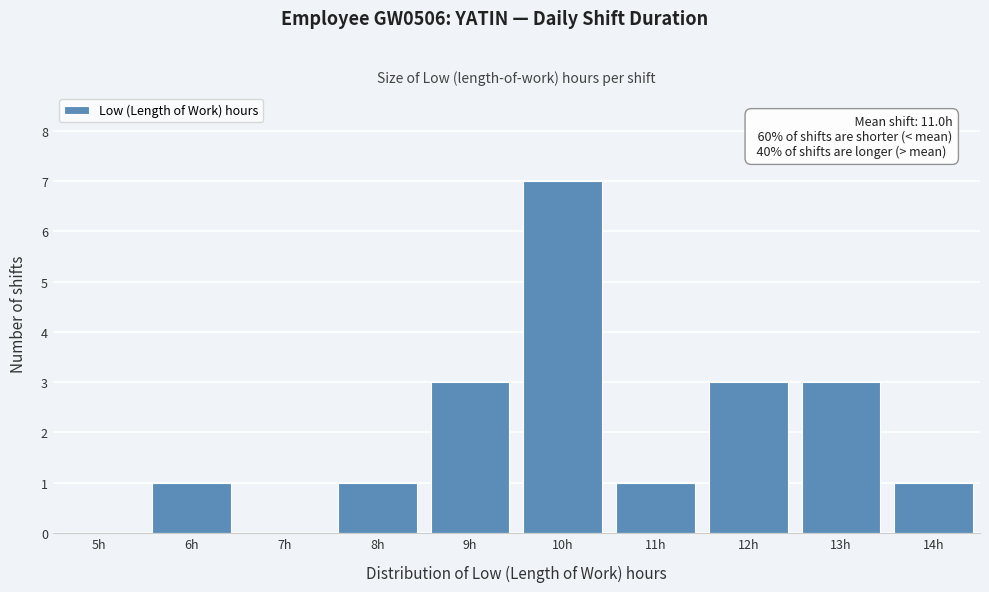

What is the sum of all values?

20